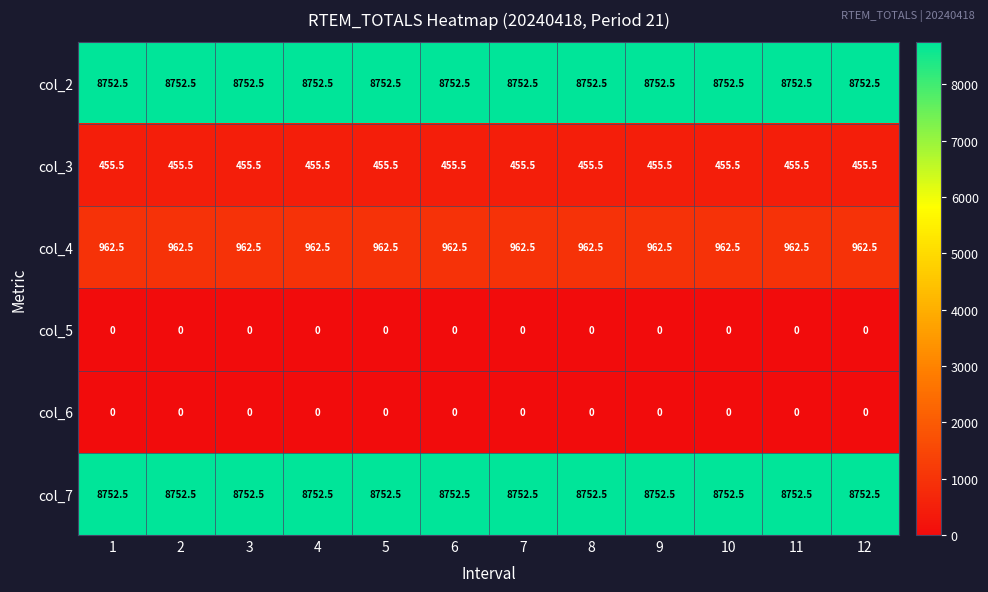

What is the sum of the col_2 values at 3 and 8?

17505.0